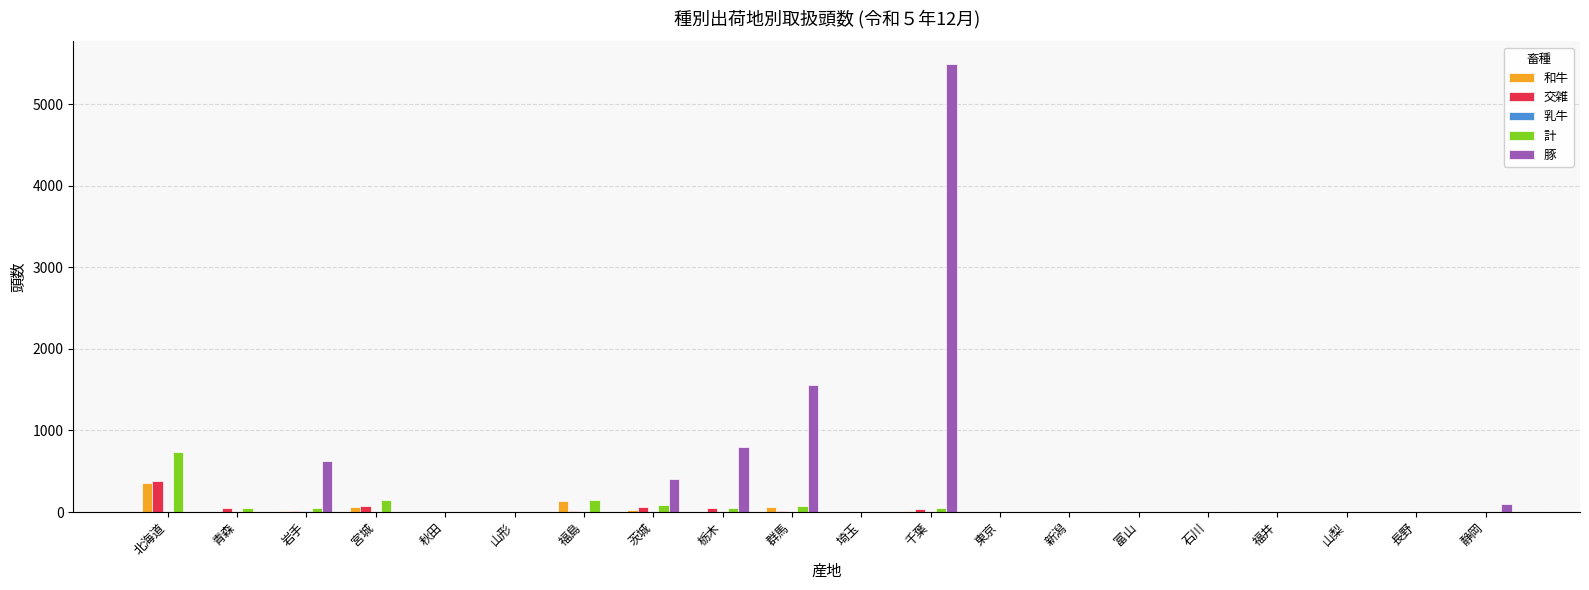

Which series has the largest total across all categories?

豚